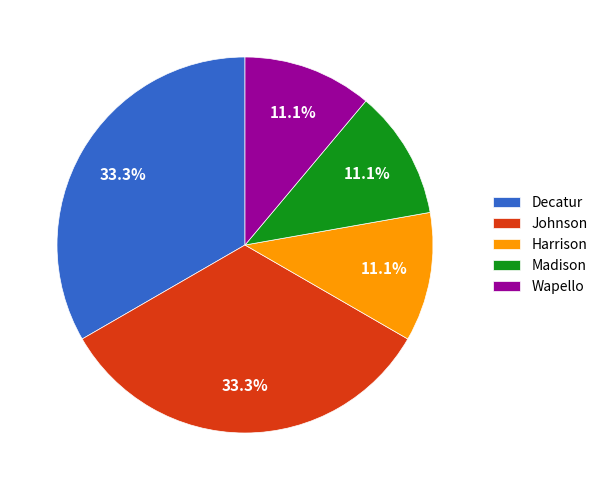

Does Madison represent more than half of the total?

No